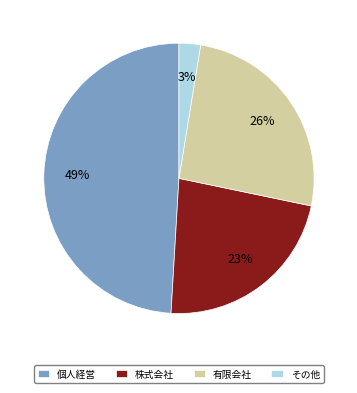

Rank the categories by value from highest to lowest.

個人経営, 有限会社, 株式会社, その他